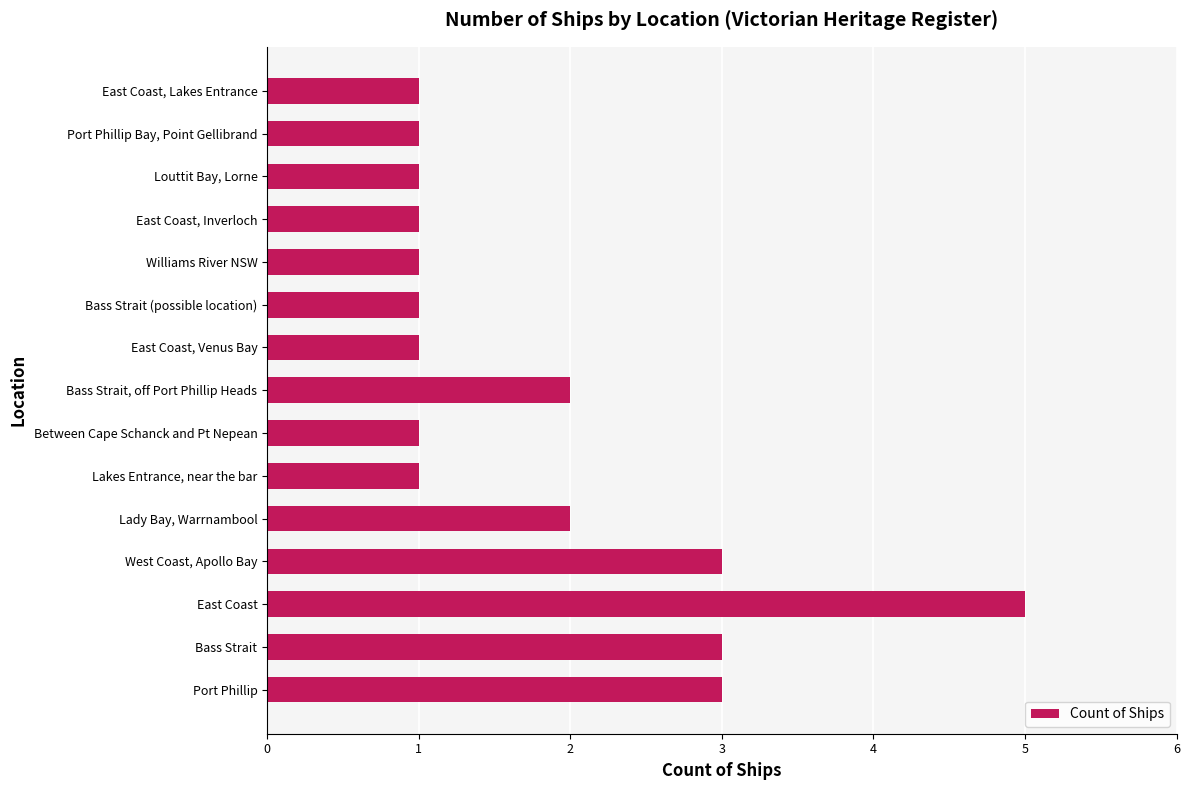

Reading bottom to top, extract all data points from this chart.

3	3	5	3	2	1	1	2	1	1	1	1	1	1	1